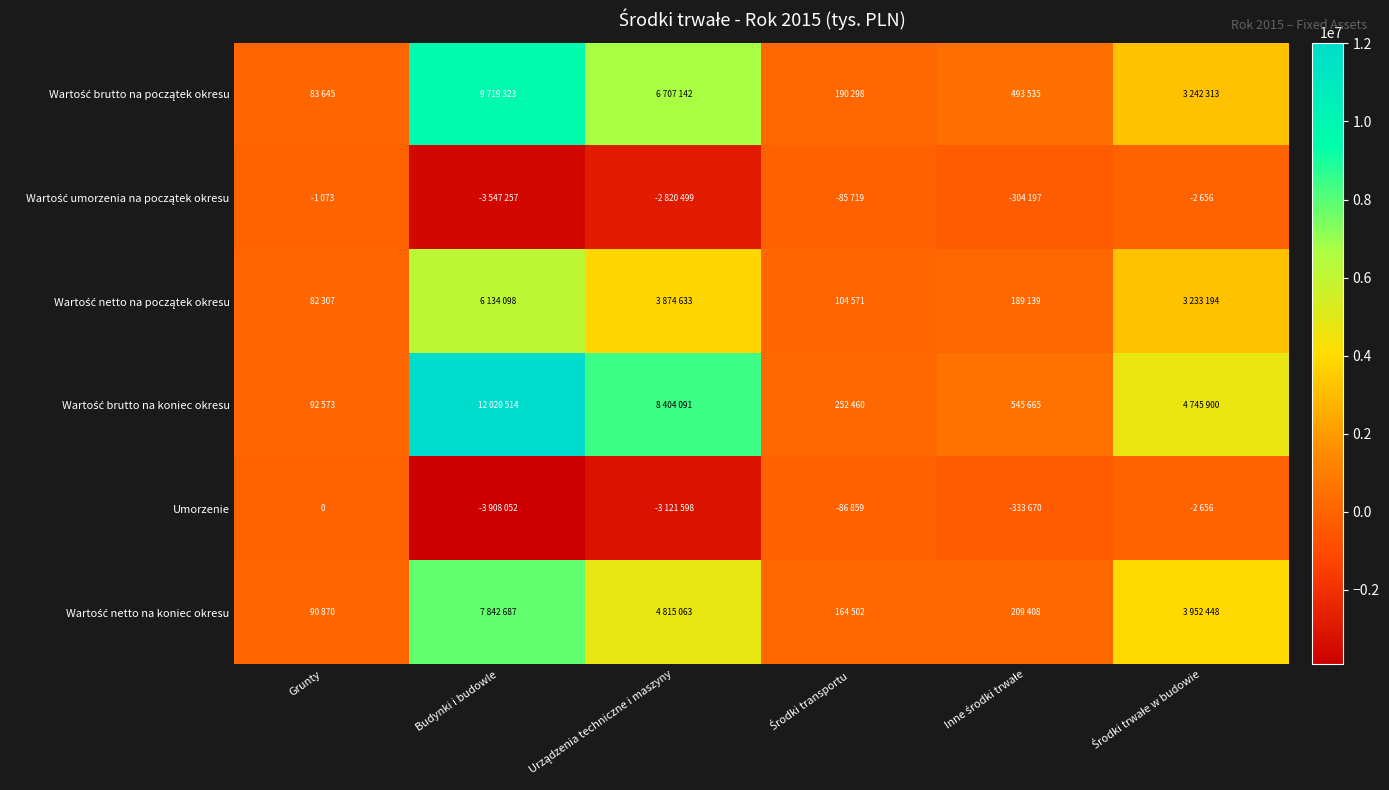

At Środki trwałe w budowie, list the series in order from largest to smallest.

Wartość brutto na koniec okresu, Wartość netto na koniec okresu, Wartość brutto na początek okresu, Wartość netto na początek okresu, Wartość umorzenia na początek okresu, Umorzenie